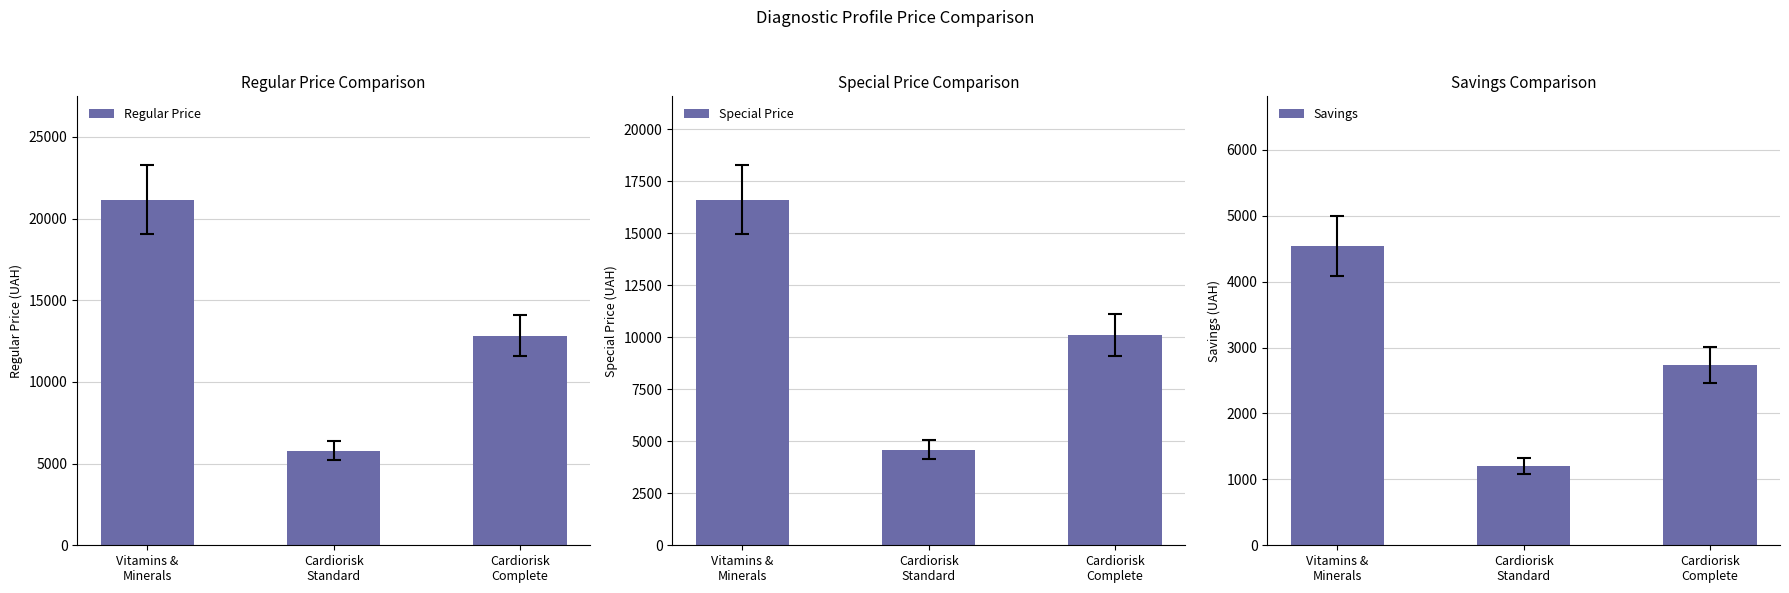

Are the bars grouped side by side (vs. stacked)?

Yes